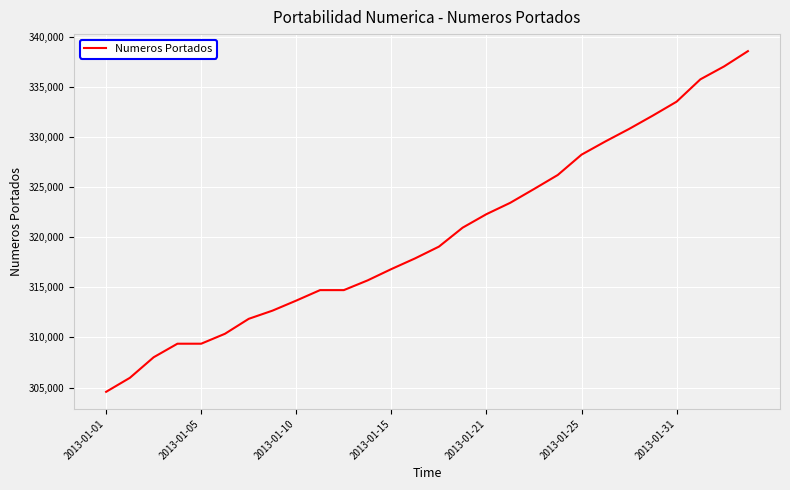

What is the greatest value displayed?

338540